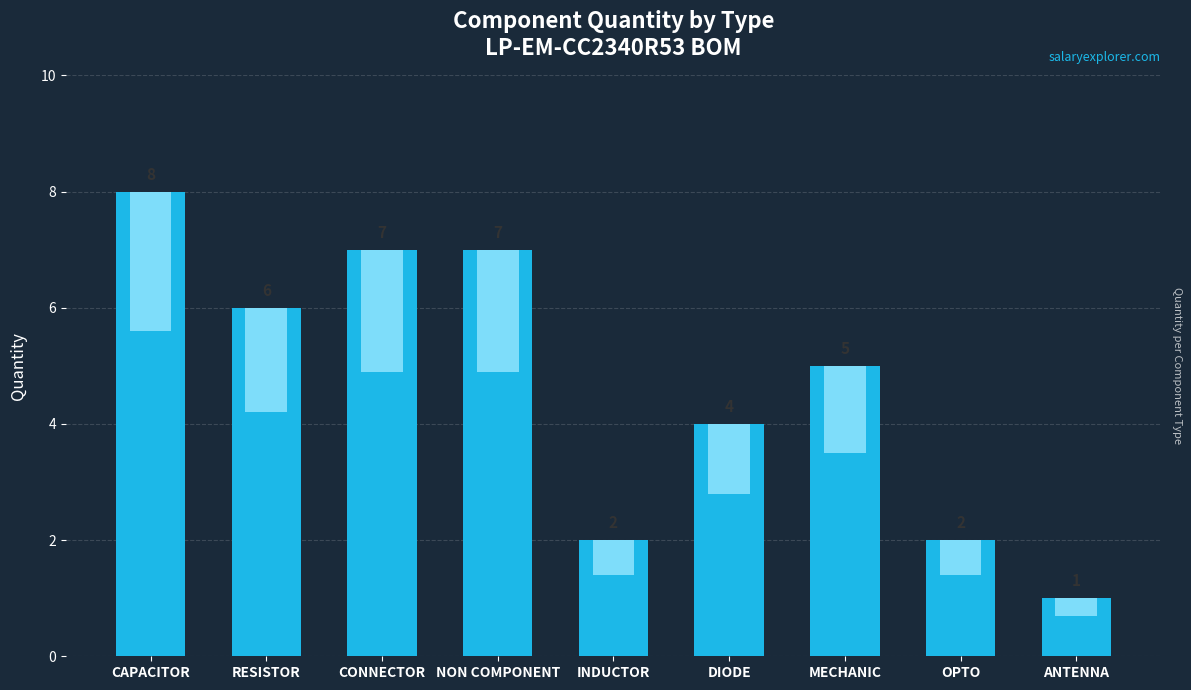

How many data points does each series have?

9